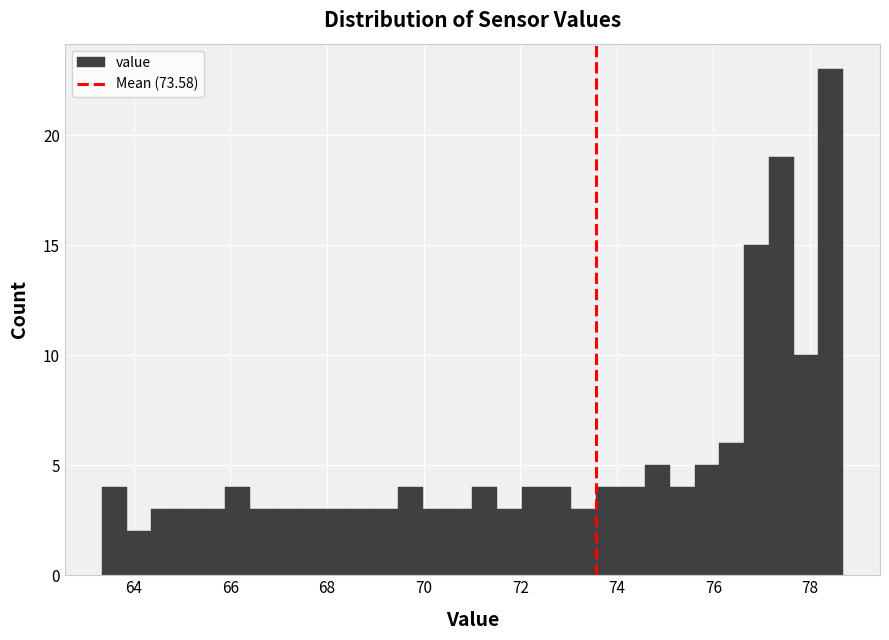

Around what value on the x-axis is the tallest bar? Give the approximate position of its centre, as read against the axis.

78.4